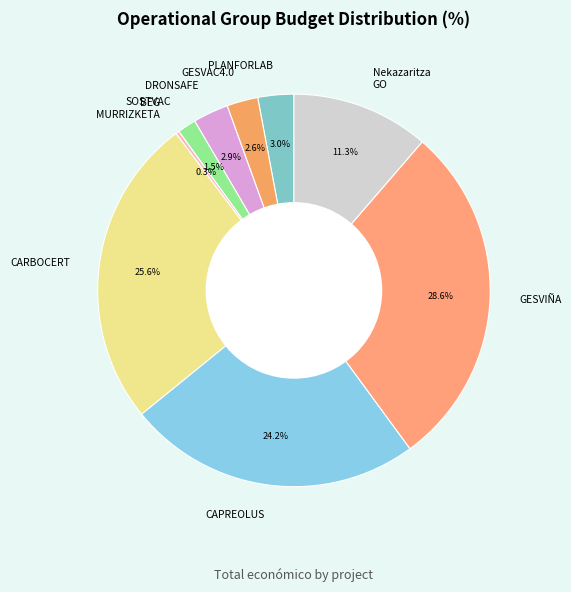

Is GESVAC4.0 the majority of the pie?

No